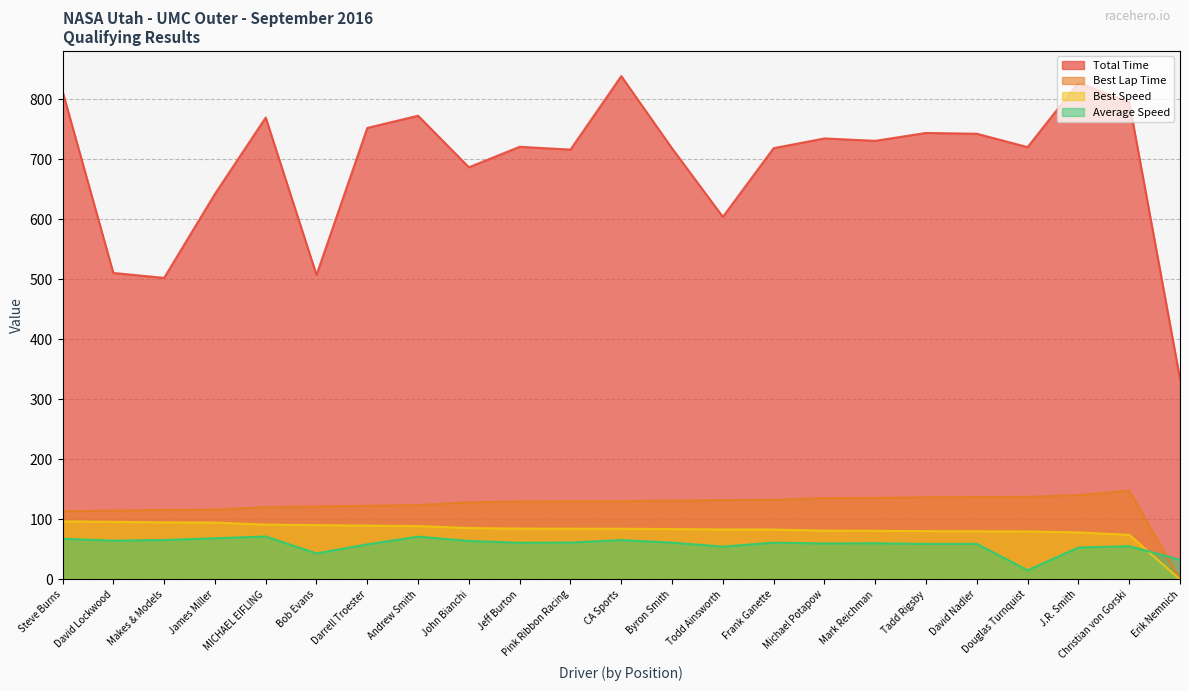

True or false: Best Lap Time and Best Speed intersect in this chart.

False